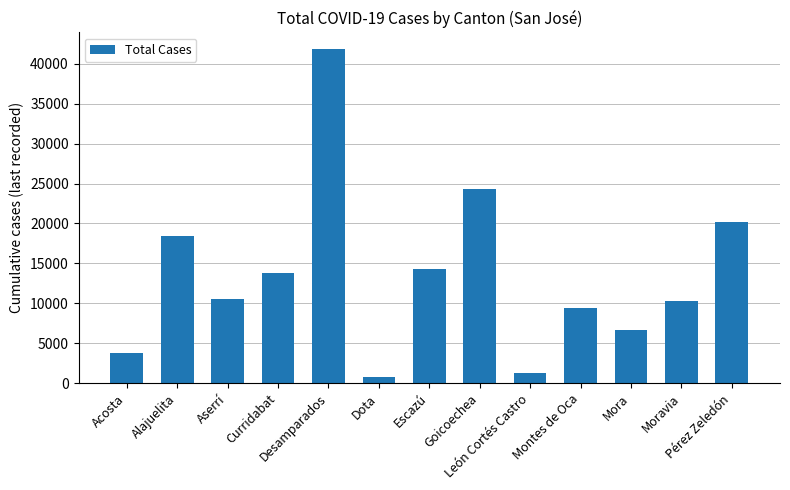

What is the difference between the maximum and minimum values?

41024